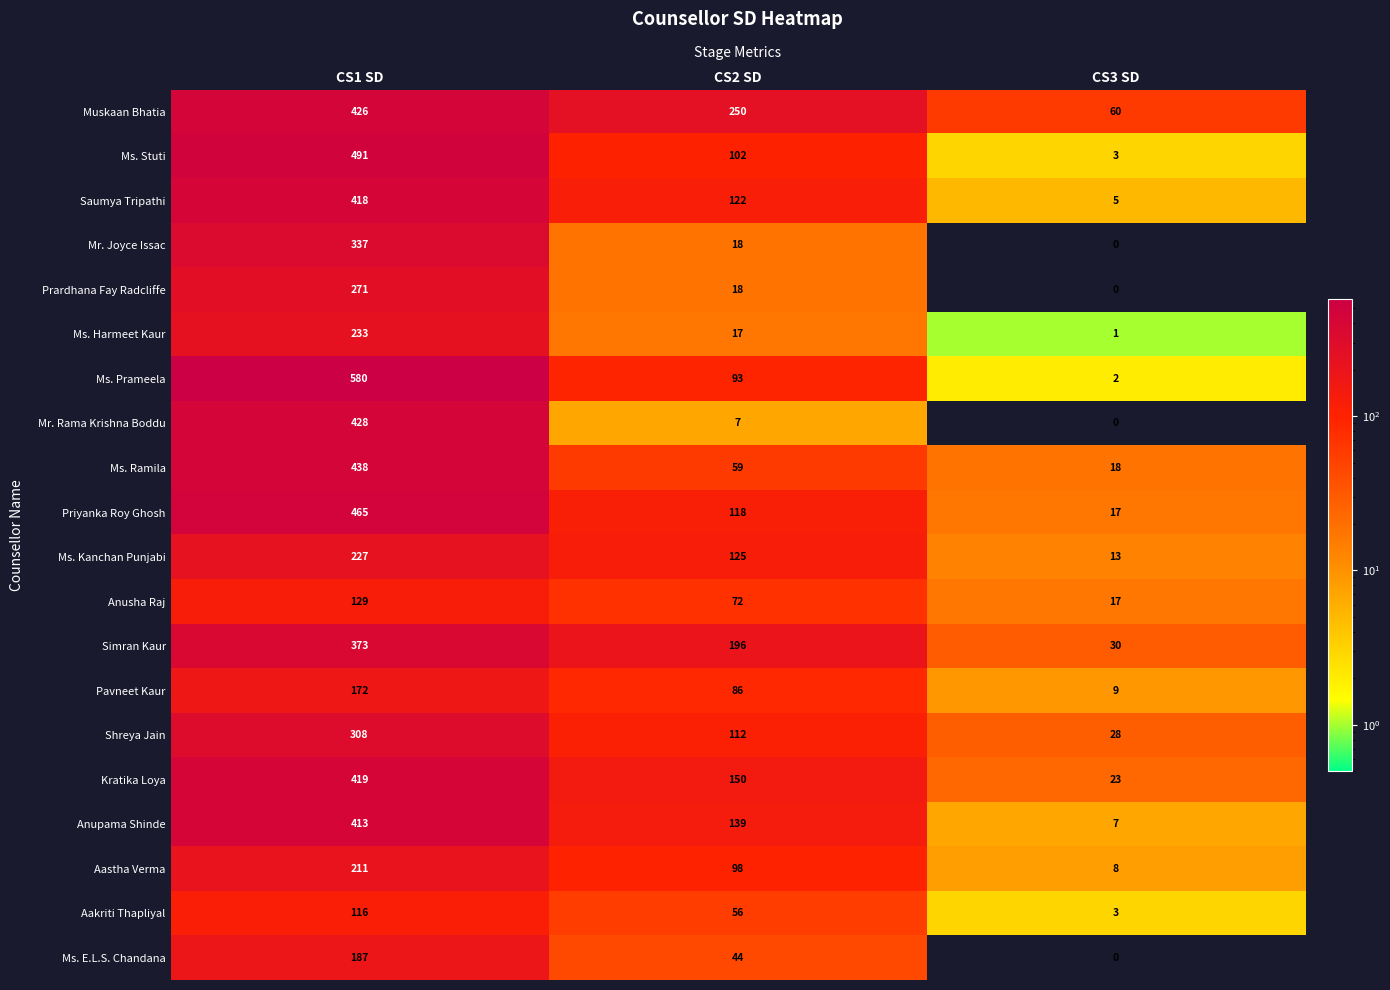

At which category is the sum across all series the highest?

CS1 SD